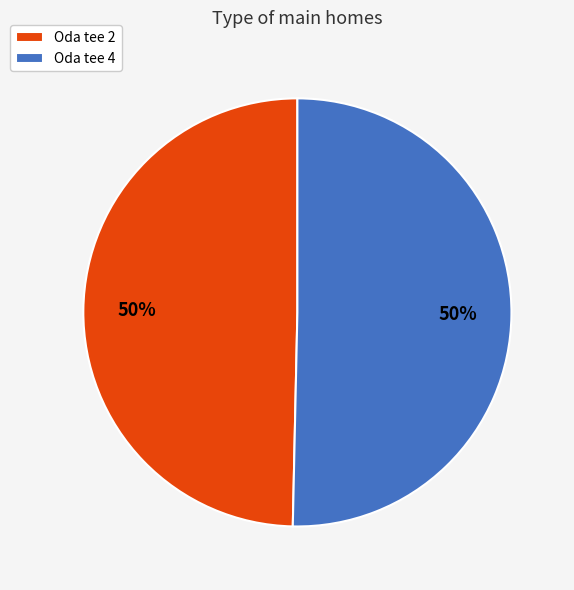

Approximately how many times larger is the value at Oda tee 2 compared to Oda tee 4?

1.0